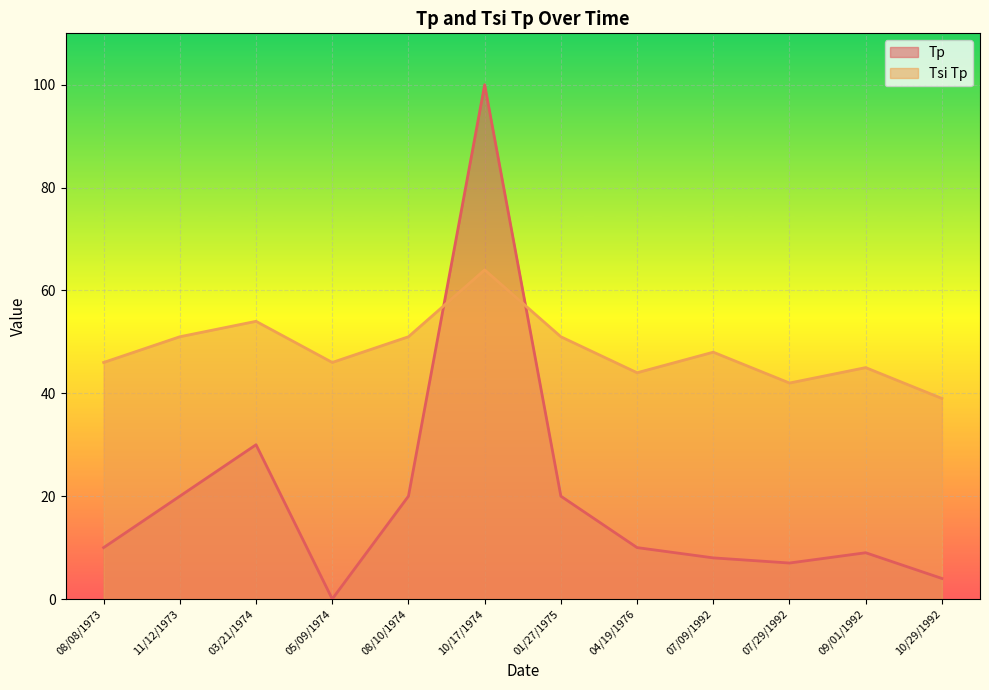

What is the greatest value displayed?

100